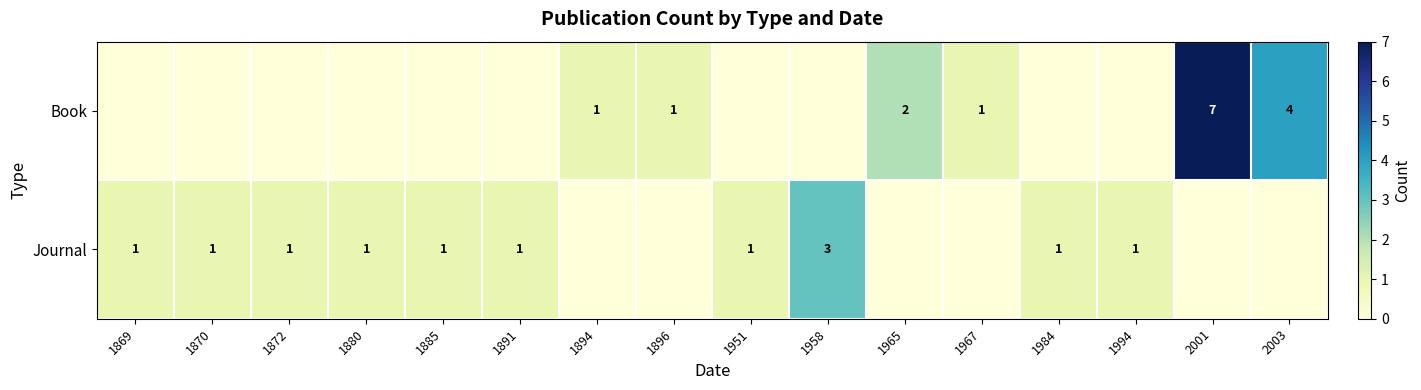

True or false: Journal has a value of 0 at 1891.

False